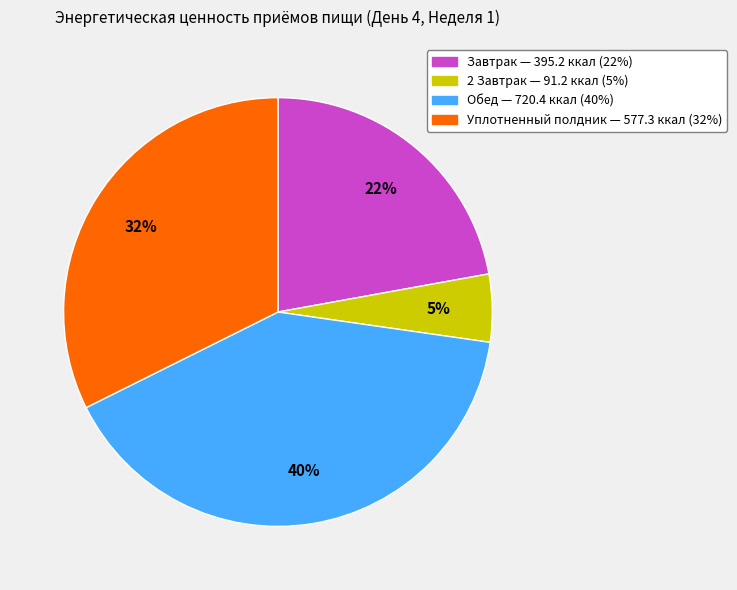

Which has a higher value, Уплотненный полдник or Завтрак?

Уплотненный полдник